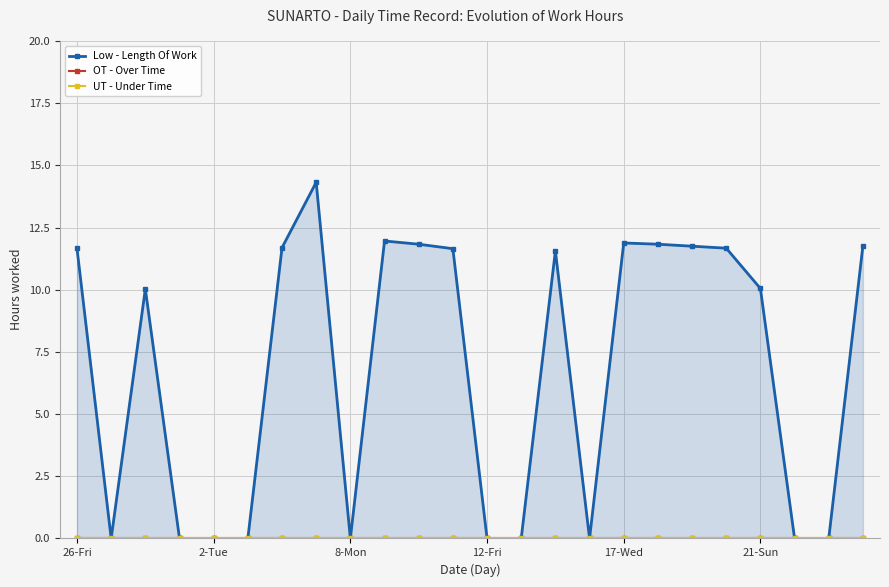

True or false: OT - Over Time and UT - Under Time cross at least once.

False